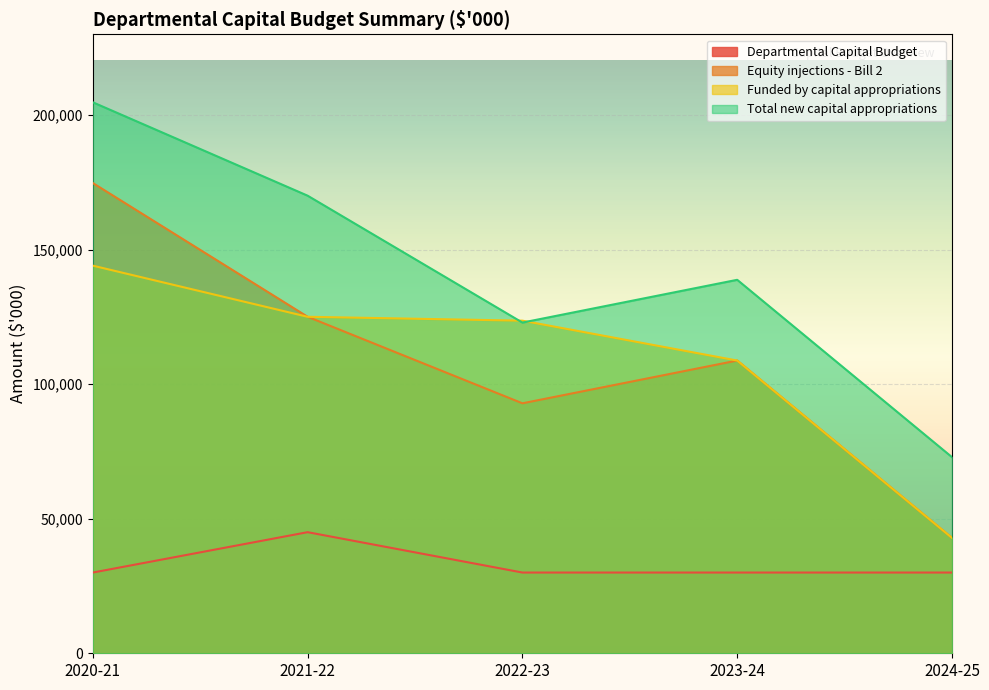

How many distinct data groups are displayed?

4